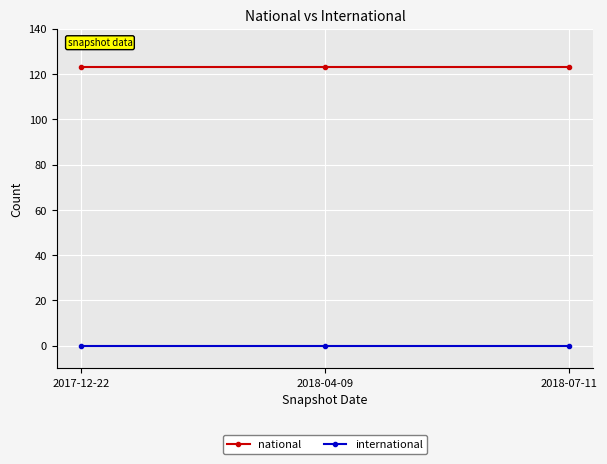

What is the difference between the highest and lowest values at 2018-04-09?

123